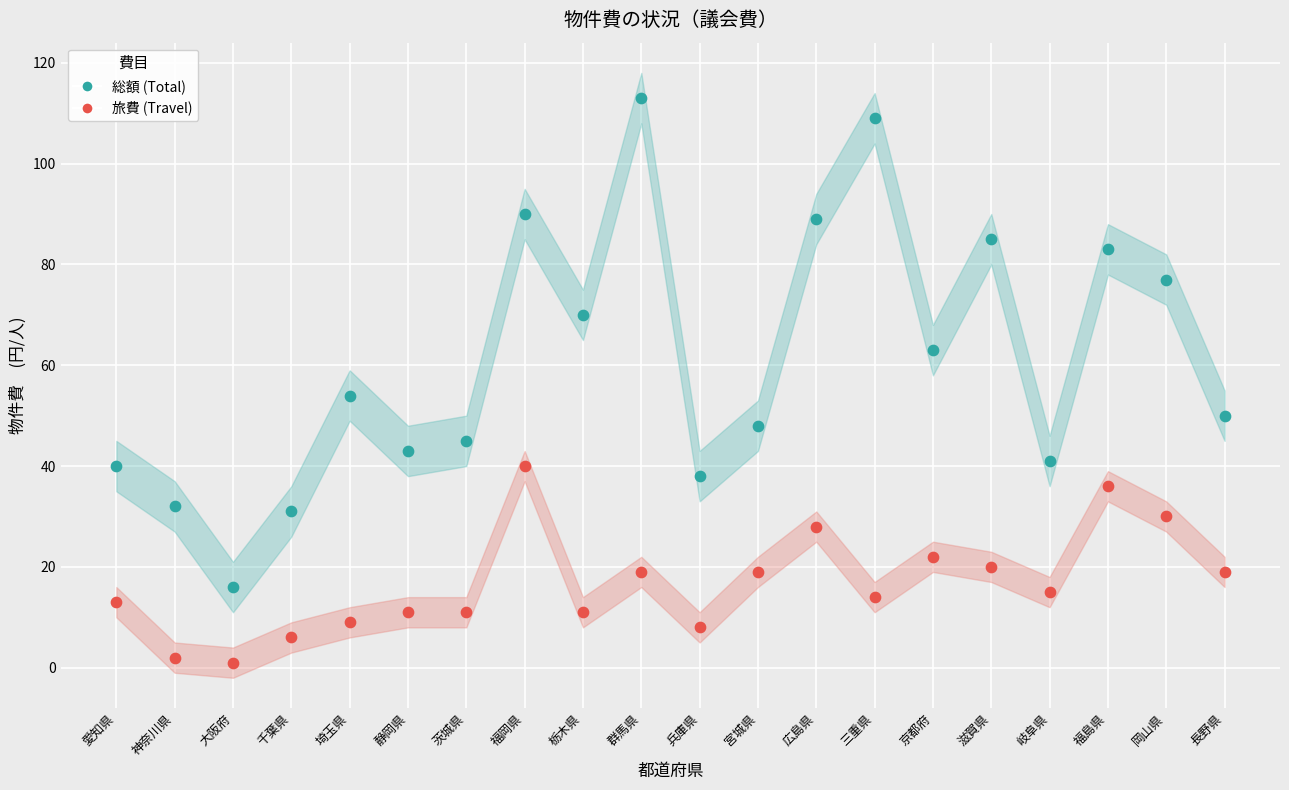

Across all data points, what is the range of Y values (max minus min)?

112